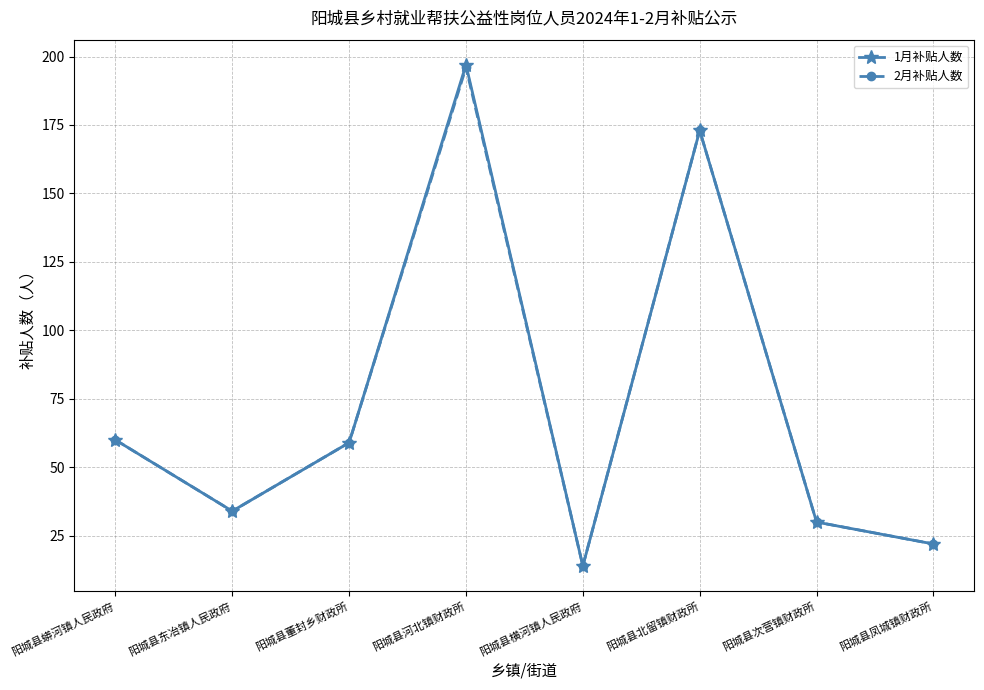

The 1月补贴人数 series shows 50 at 阳城县东冶镇人民政府. True or false?

False